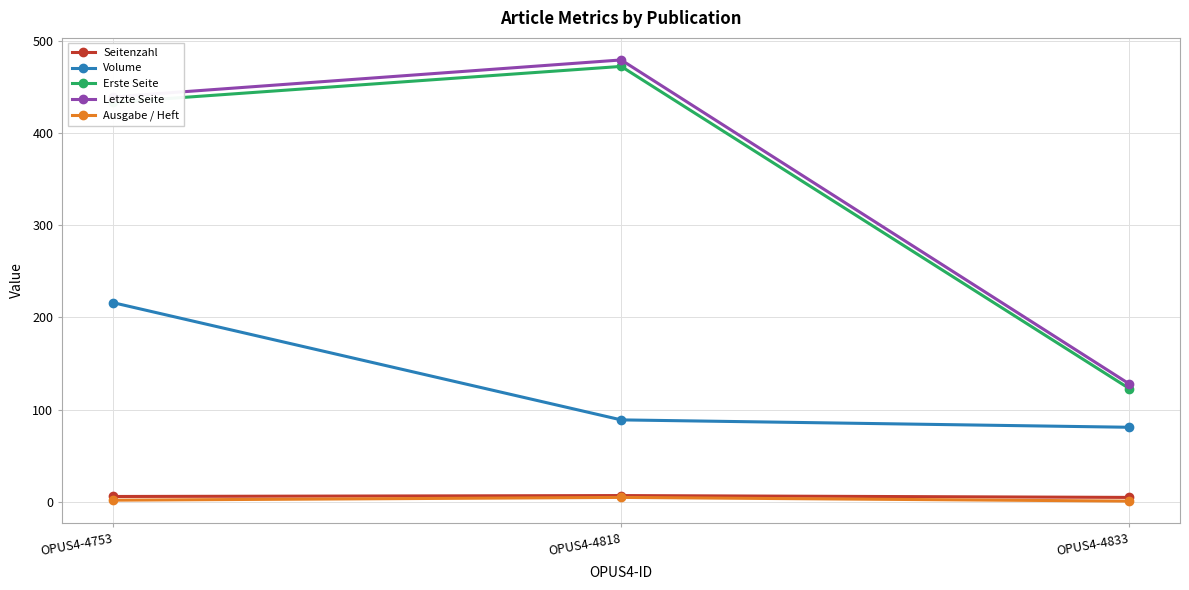

Count the Letzte Seite values in the range 128 to 479.

3